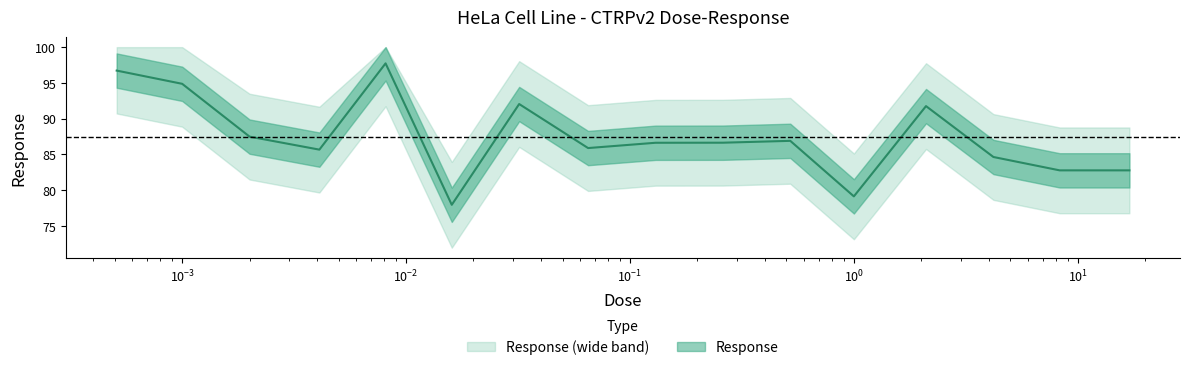

Which has a higher value, 1.0 or 0.52?

0.52